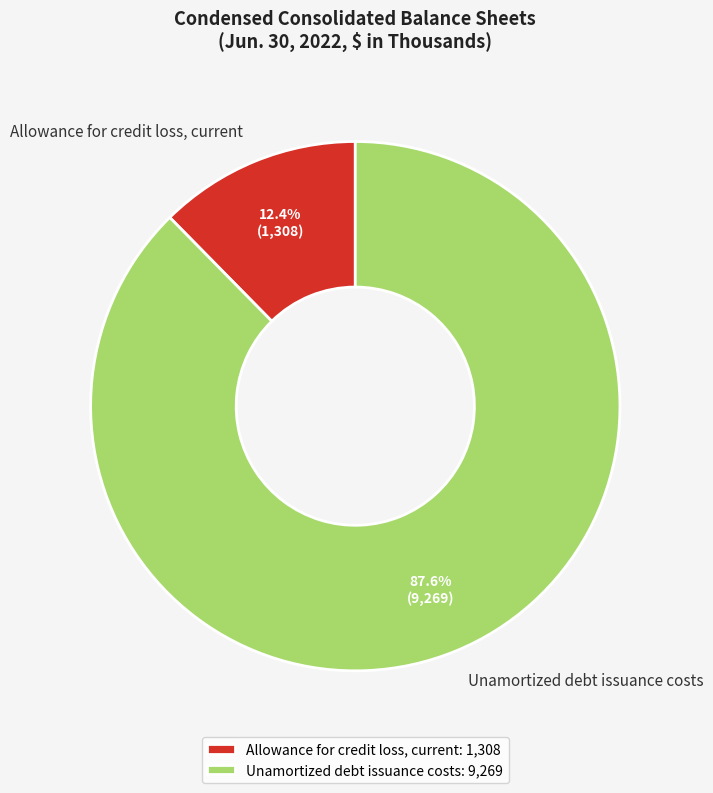

Between Allowance for credit loss, current and Unamortized debt issuance costs, which is larger?

Unamortized debt issuance costs